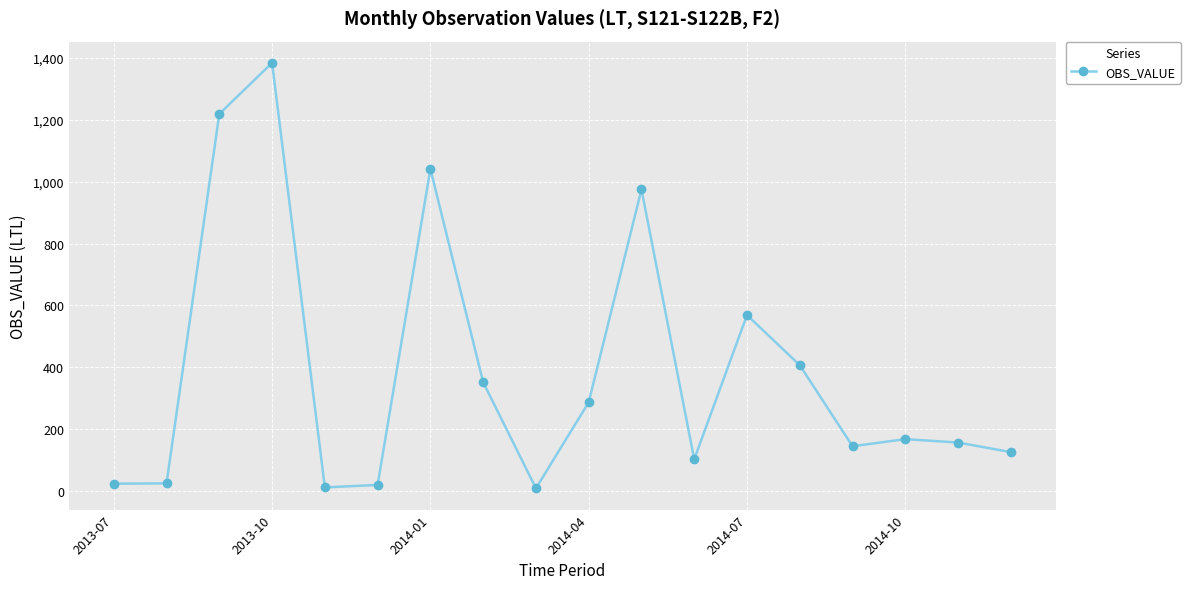

What is the difference between the maximum and minimum values?

1375